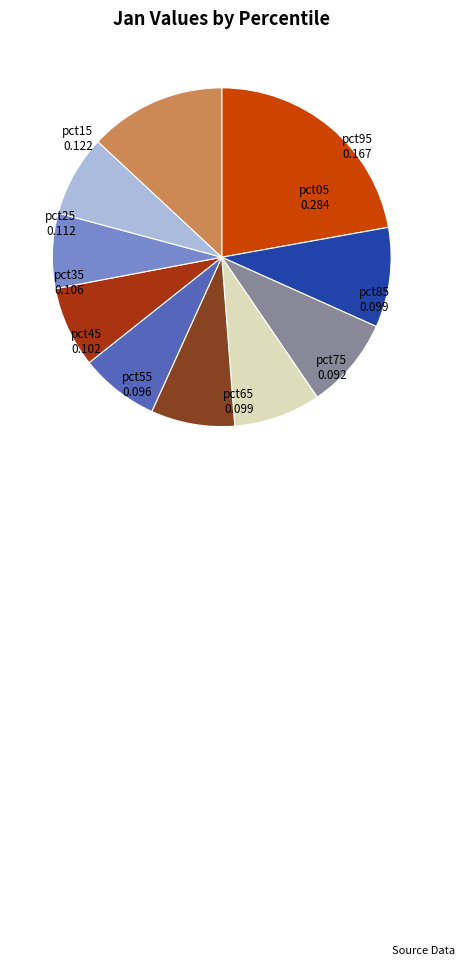

Do pct65 and pct05 together represent more than half of the pie?

No